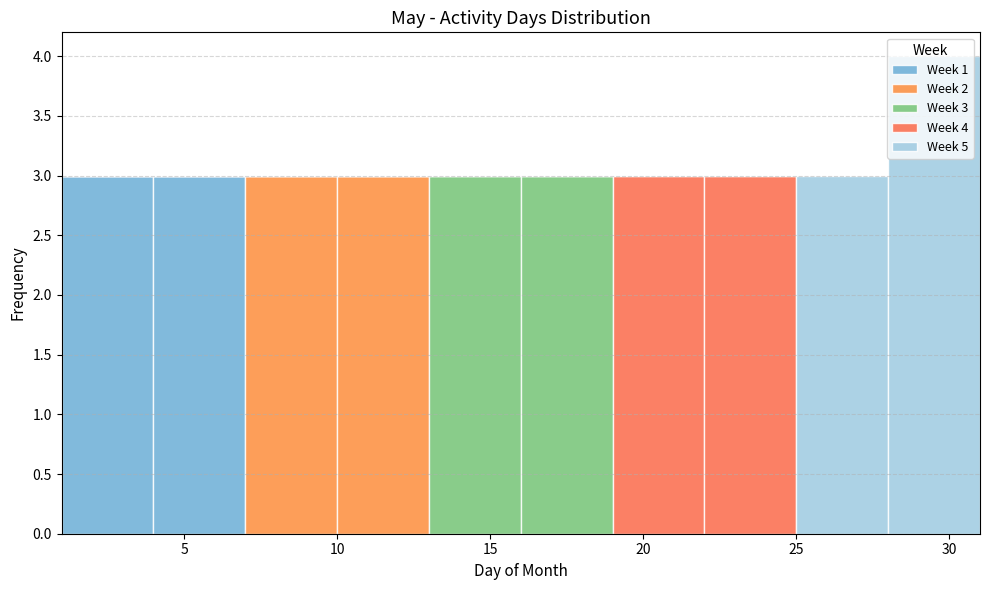

Which range on the x-axis has the tallest stacked bar (by total height)?

28 to 31